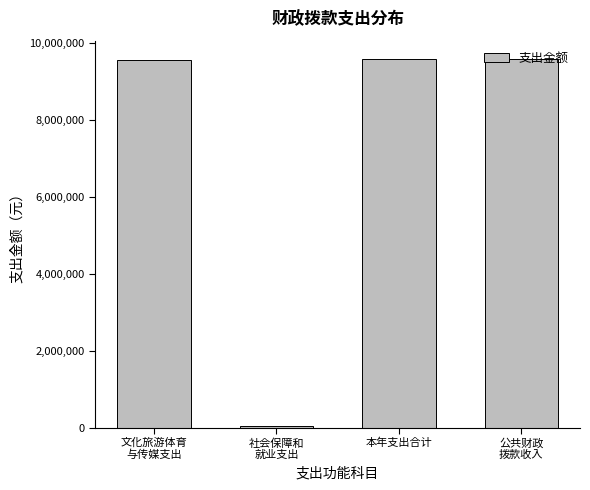

Is it true that the value at 本年支出合计 is 14535483?

False